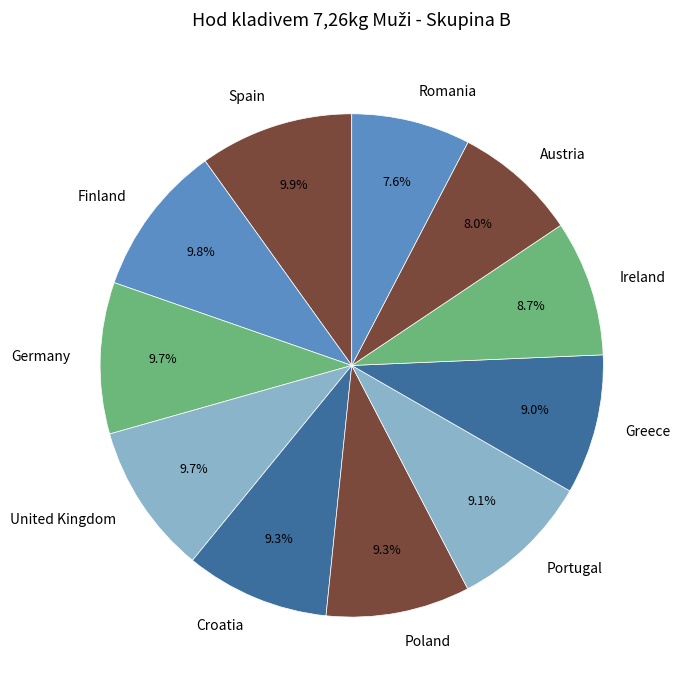

Between Portugal and Germany, which is larger?

Germany